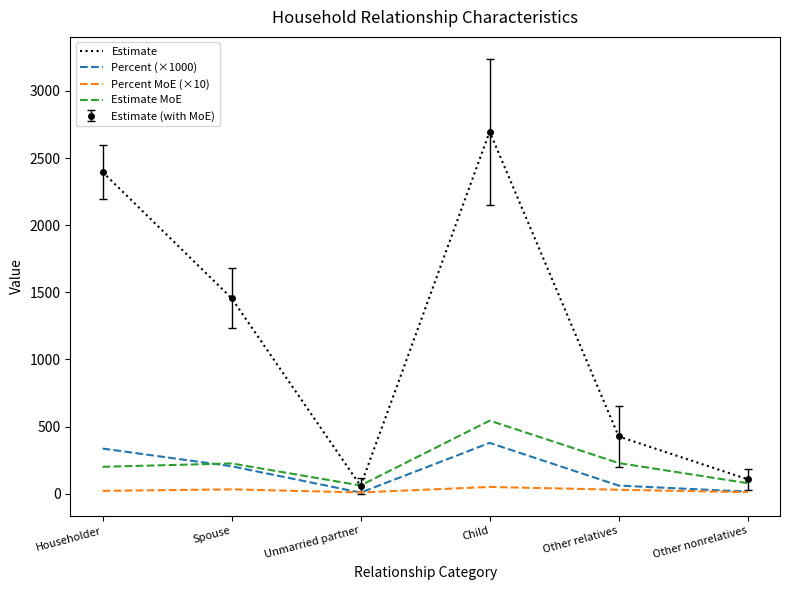

Reading right to left, what are all the values shown in this chart?

Estimate: Other nonrelatives=107	Other relatives=426	Child=2696	Unmarried partner=58	Spouse=1456	Householder=2396
Percent (×1000): Other nonrelatives=15	Other relatives=60	Child=378	Unmarried partner=8	Spouse=204	Householder=336
Percent MoE (×10): Other nonrelatives=11	Other relatives=29	Child=50	Unmarried partner=9	Spouse=32	Householder=21
Estimate MoE: Other nonrelatives=78	Other relatives=228	Child=544	Unmarried partner=61	Spouse=225	Householder=200